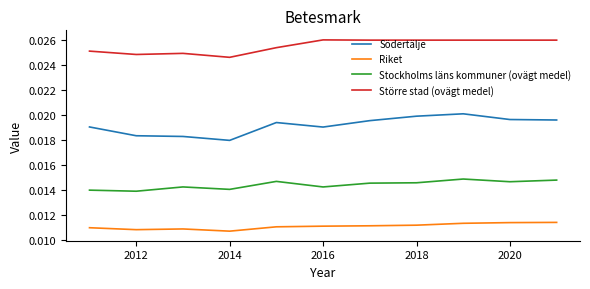

Count the number of categories in the chart.

11